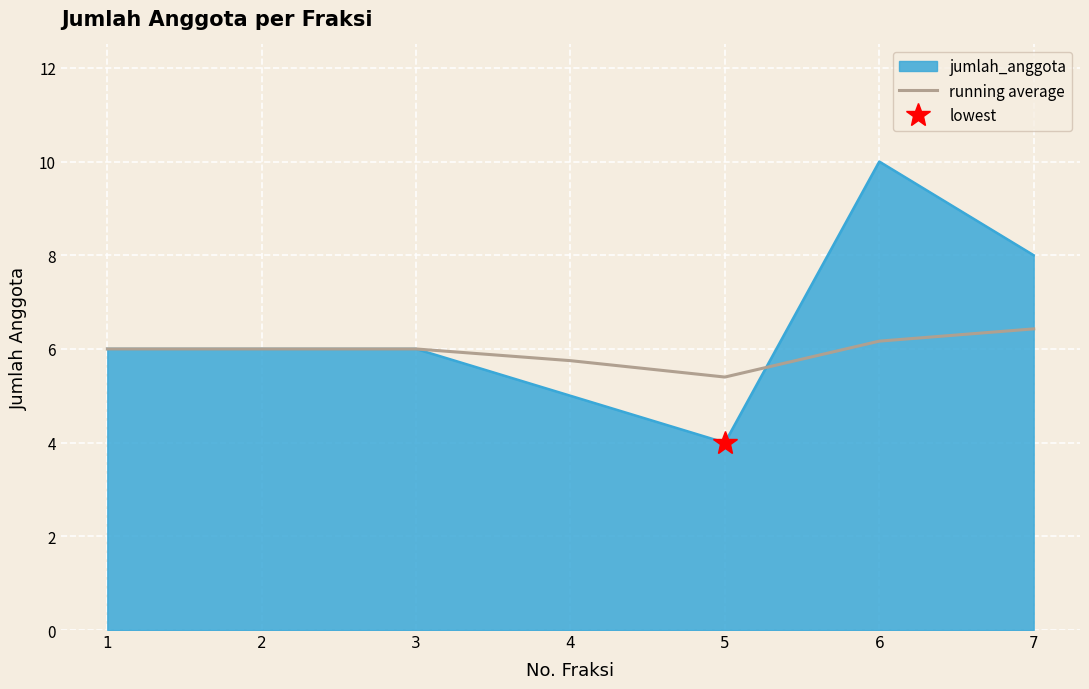

True or false: running average has a value of 9.7 at 7.

False